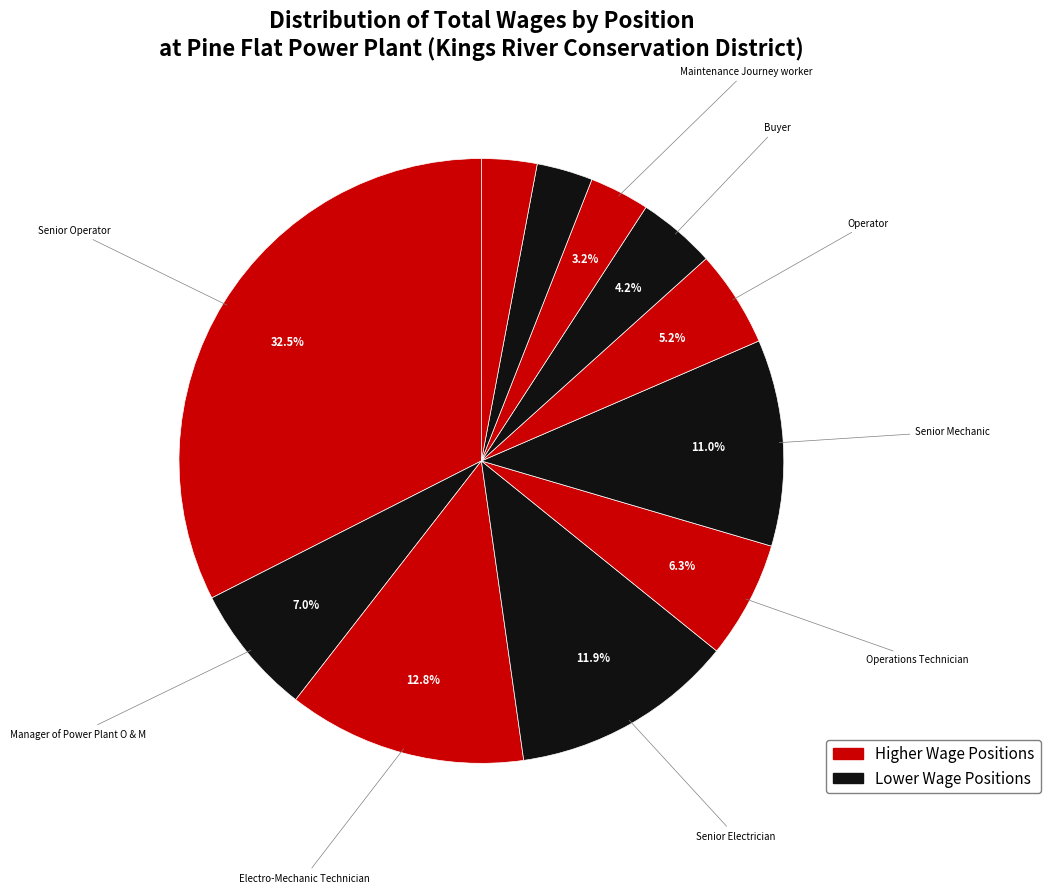

To the nearest percent, what is the difference between the largest and smallest slice percentages?

30%